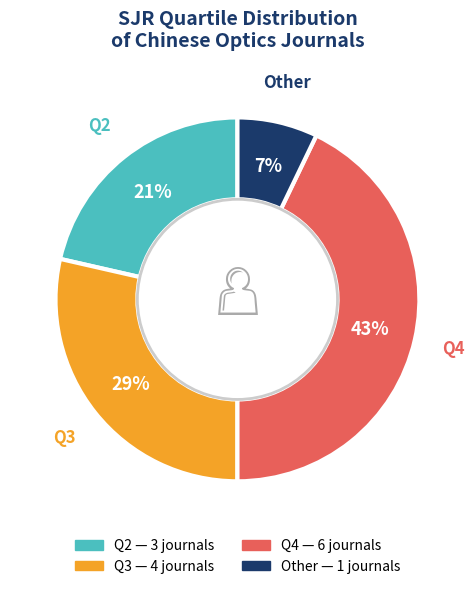

Is it true that Q2 is 13% of the pie?

False